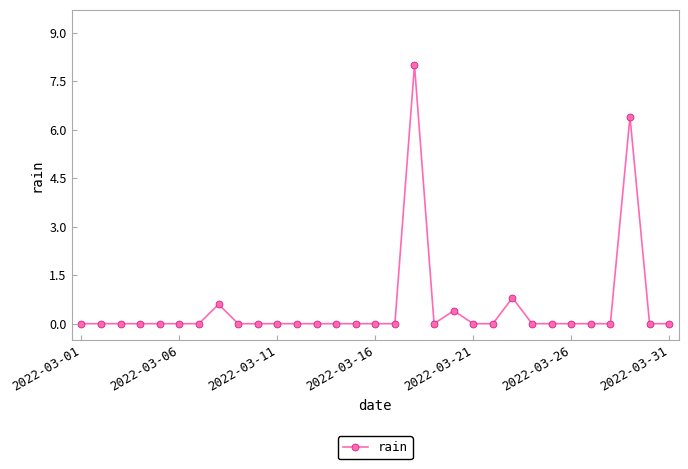

What is the value of the 8th point from the left?

0.6